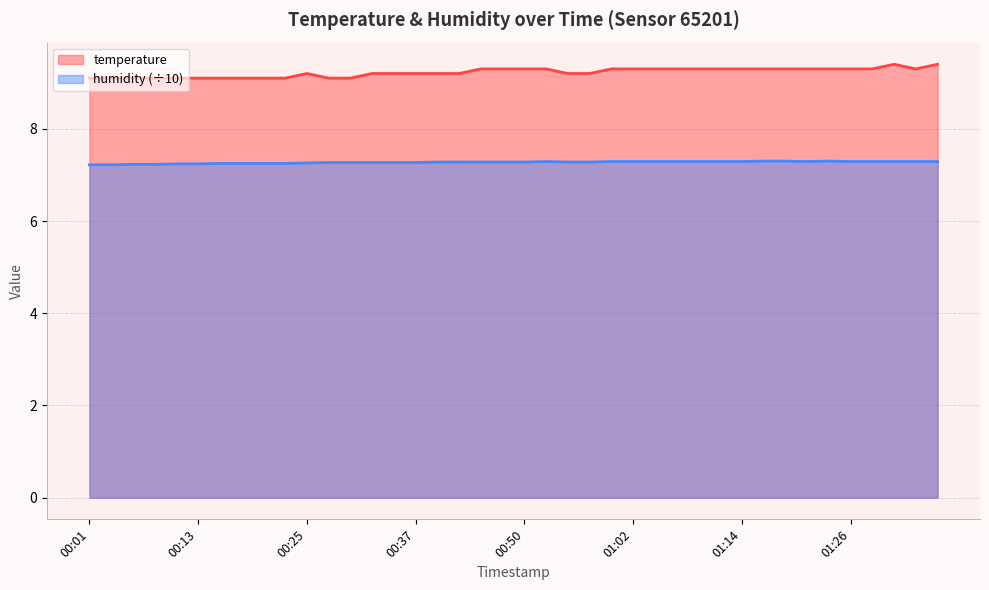

True or false: humidity and temperature cross at least once.

False